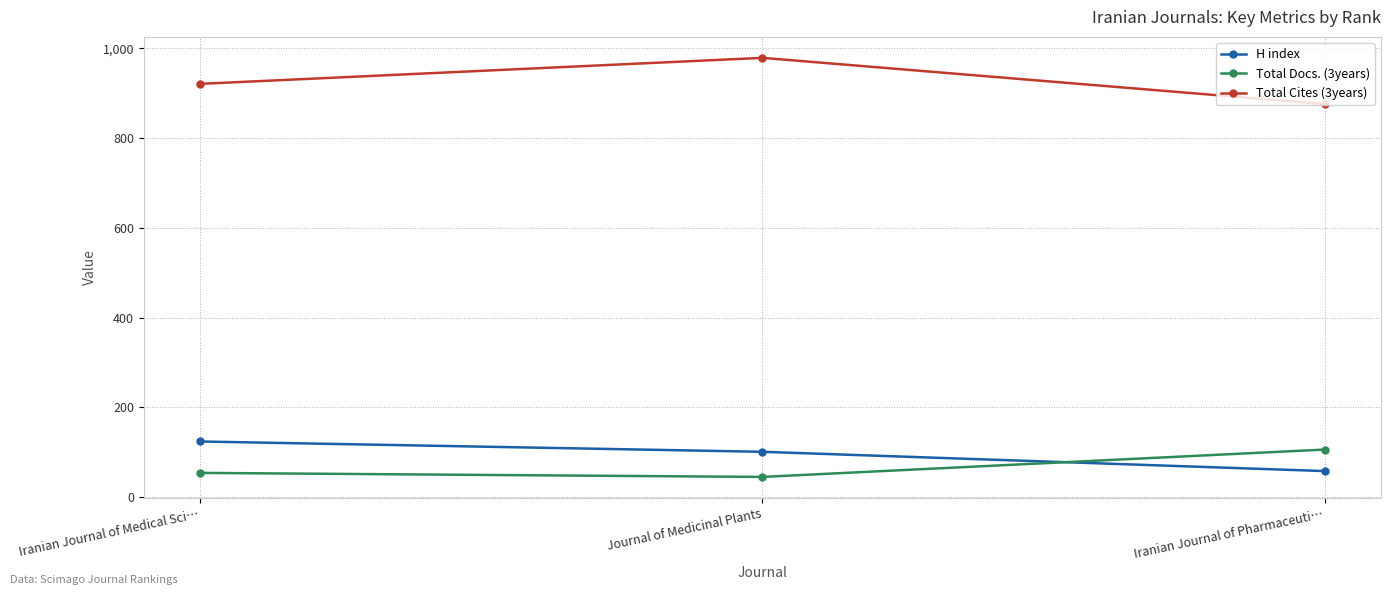

List the labels in order of H index value, largest first.

Iranian Journal of Medical Sci…, Journal of Medicinal Plants, Iranian Journal of Pharmaceuti…